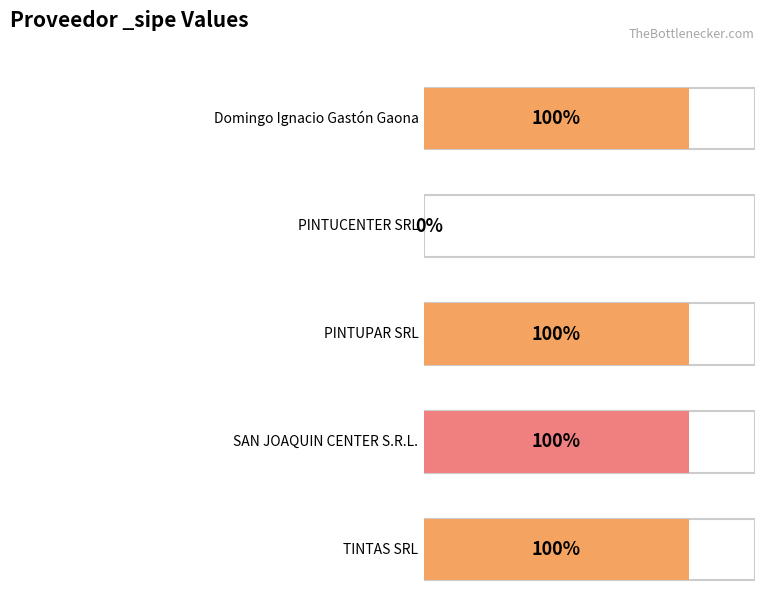

List the labels in order of value, largest first.

Domingo Ignacio Gastón Gaona, PINTUPAR SRL, SAN JOAQUIN CENTER S.R.L., TINTAS SRL, PINTUCENTER SRL